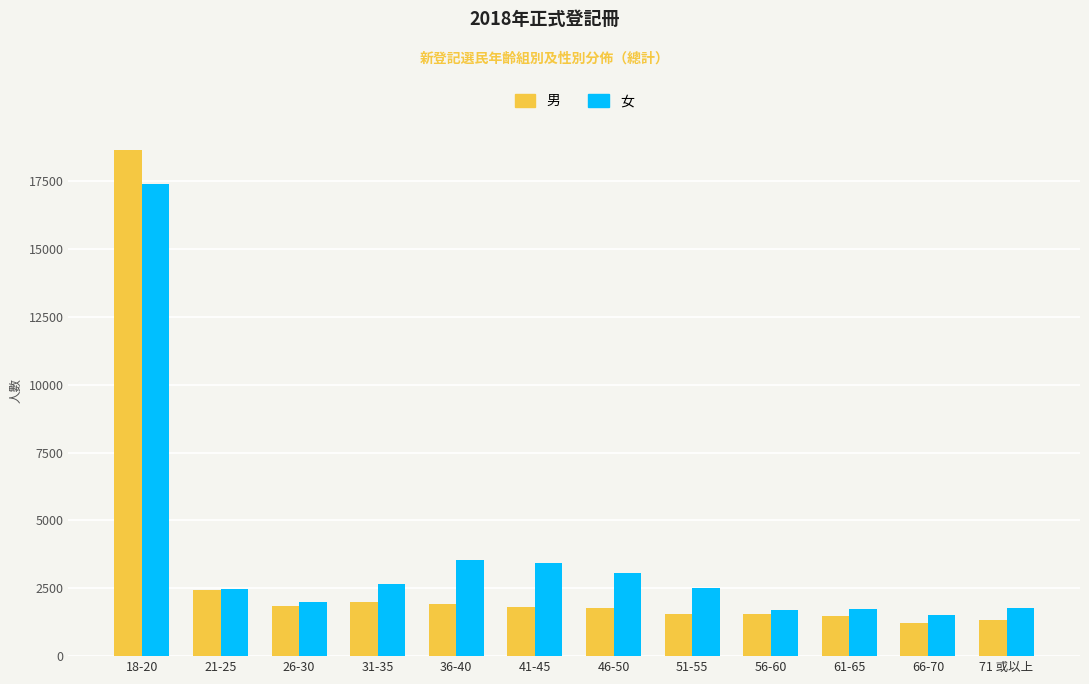

What is the difference between the maximum and minimum values in the 男 series?

17450